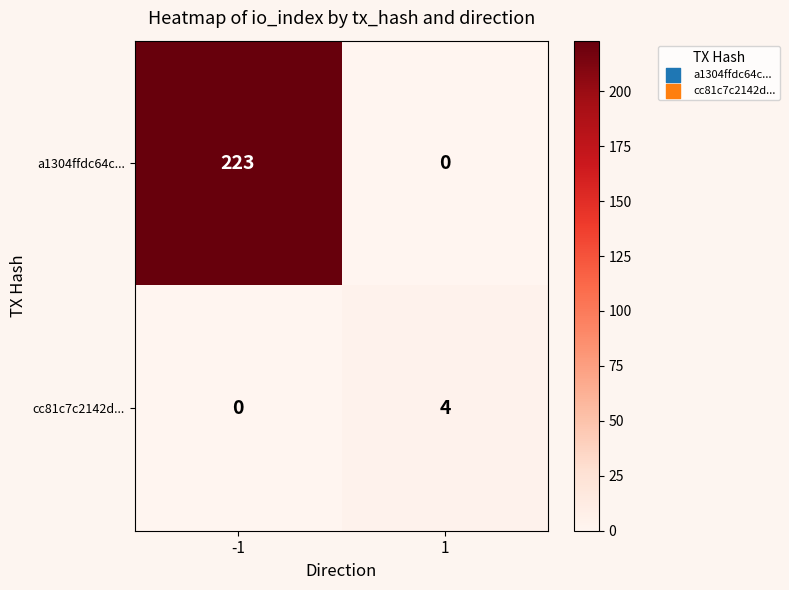

What is the greatest value displayed?

223